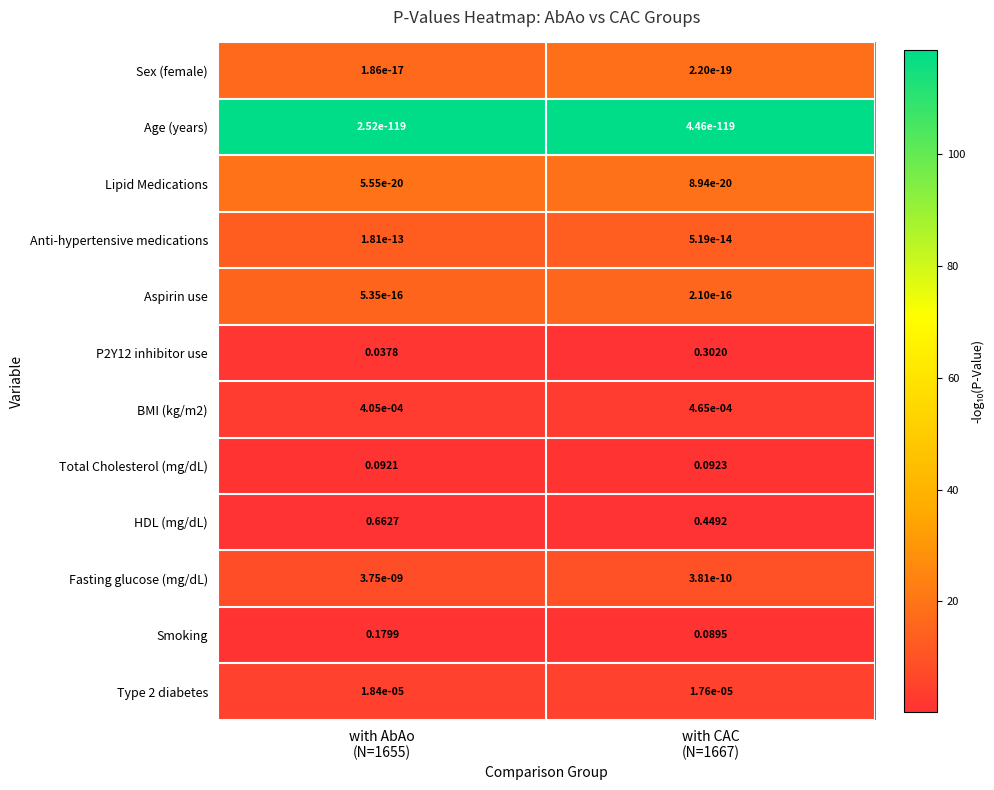

Count the number of categories in the chart.

2